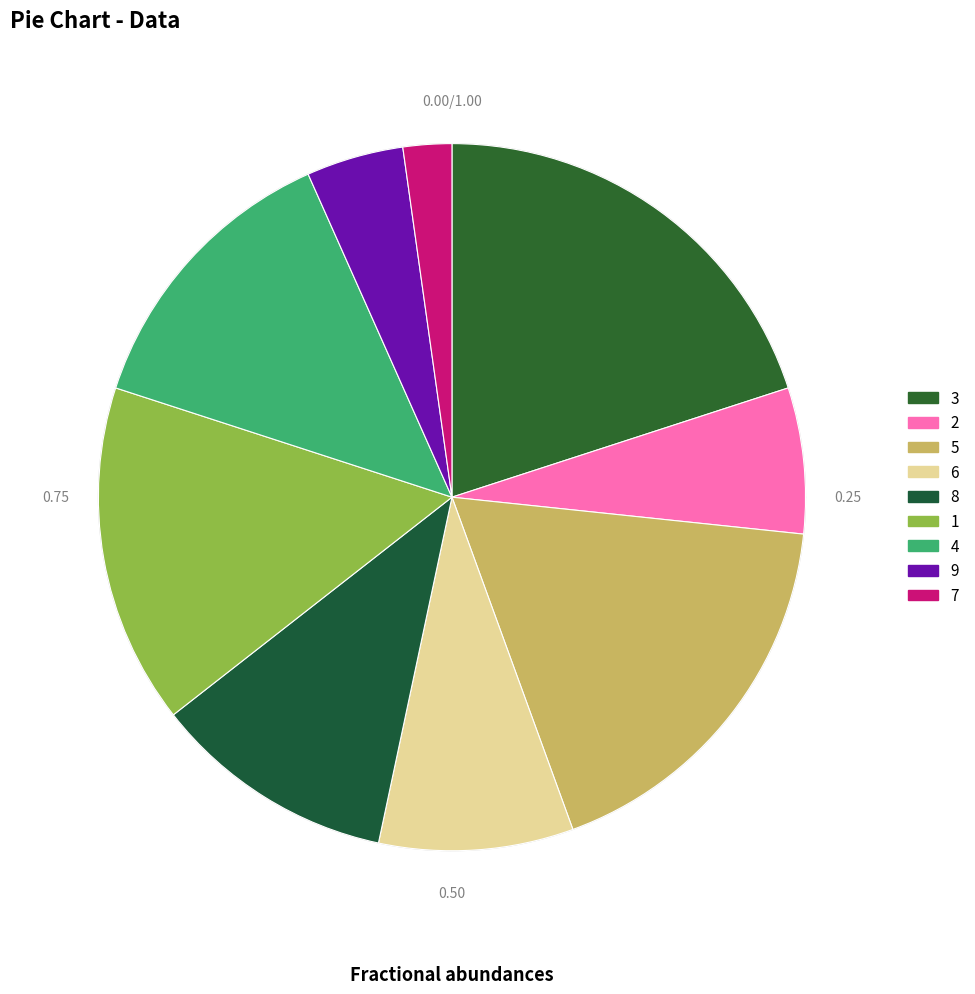

What portion of the pie excludes 3?

80.0%